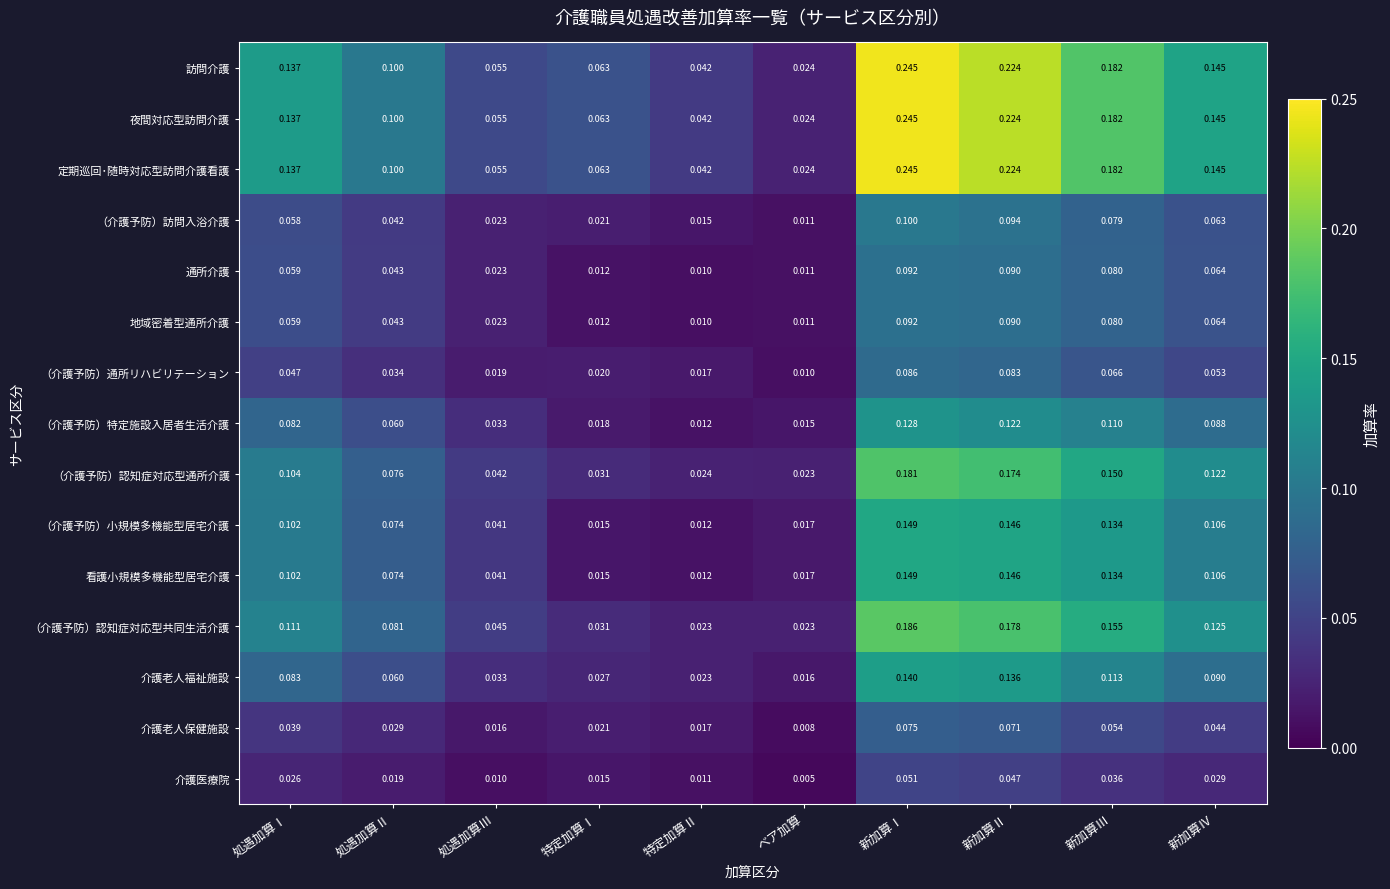

At which label is 定期巡回･随時対応型訪問介護看護 closest to 0?

ベア加算